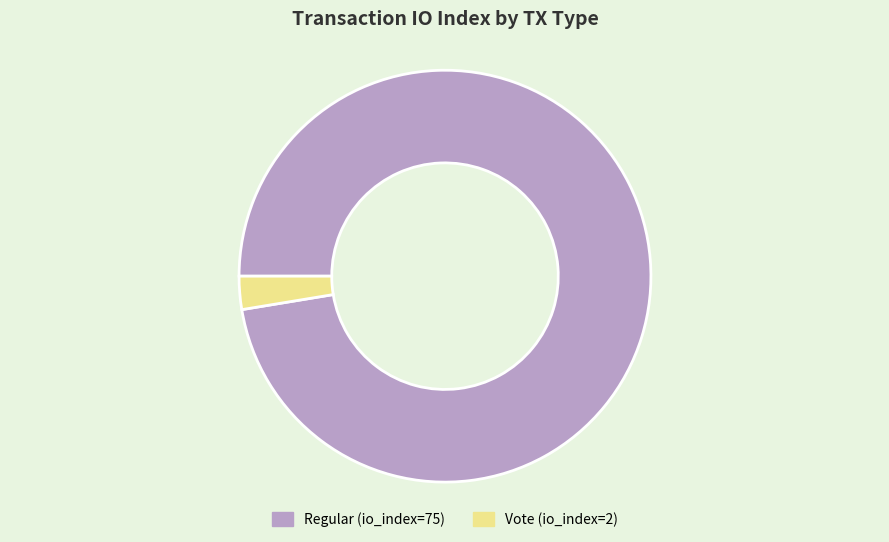

The Vote (io_index=2) slice represents 3% of the pie. True or false?

True